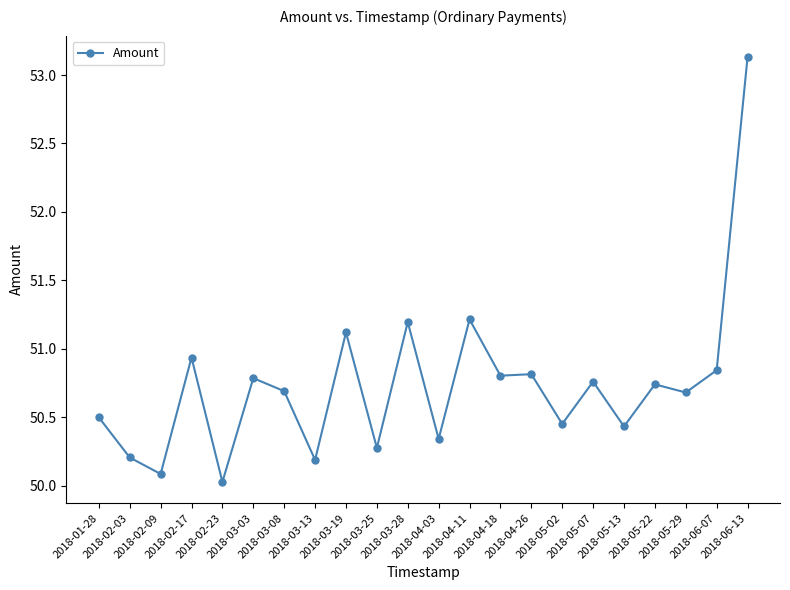

True or false: there are more than 2 points higher than both neighbors.

True